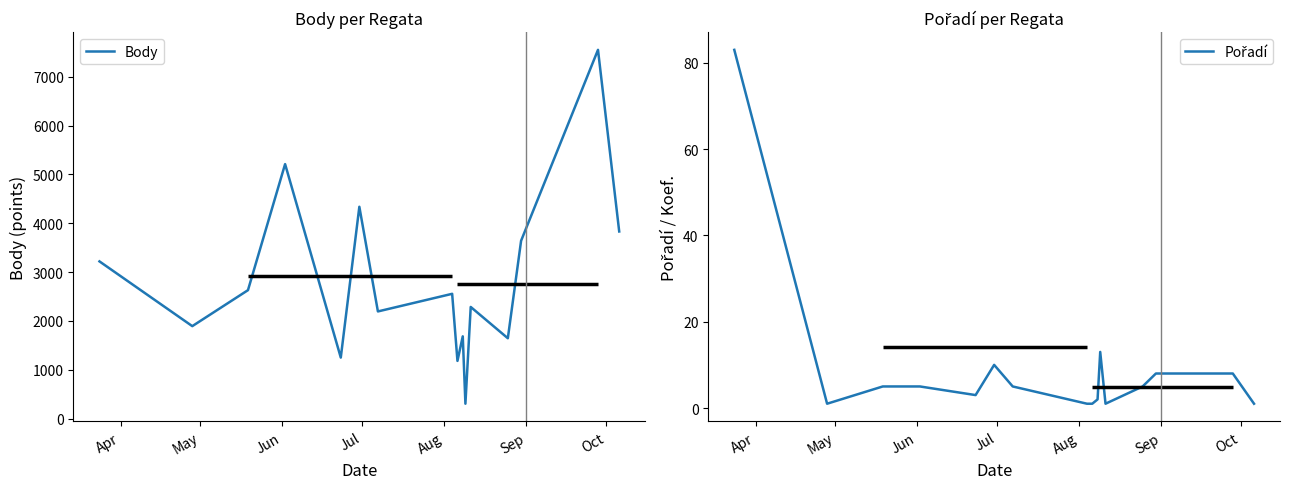

The Pořadí series shows 83 at Apr. True or false?

True